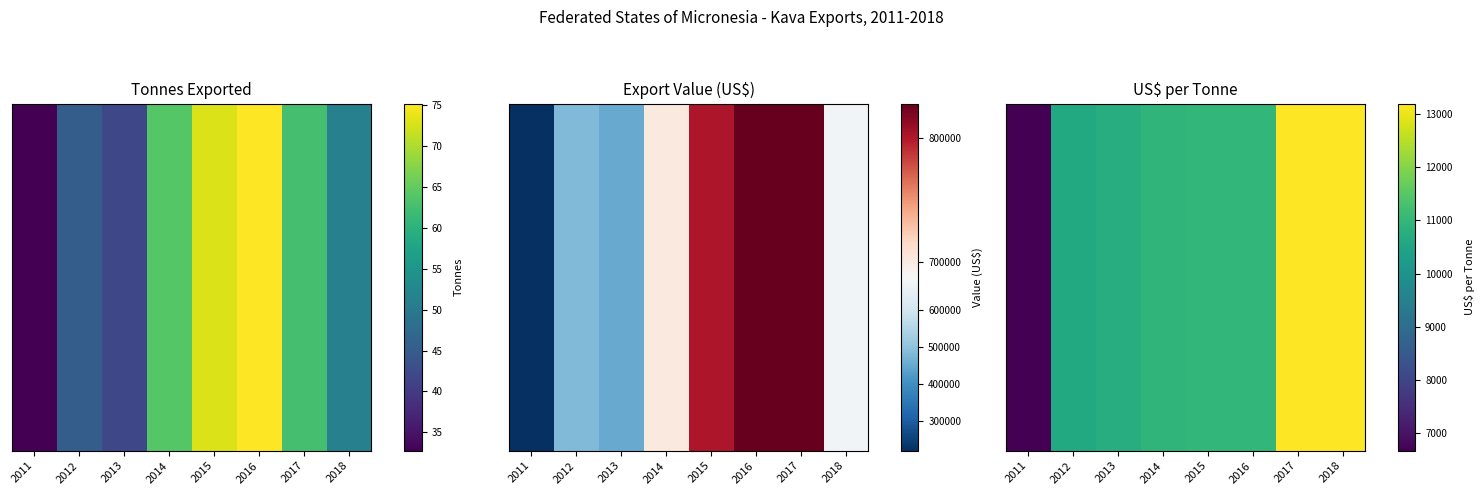

What is the sum of the values at 2017 and 2015?

24183.2